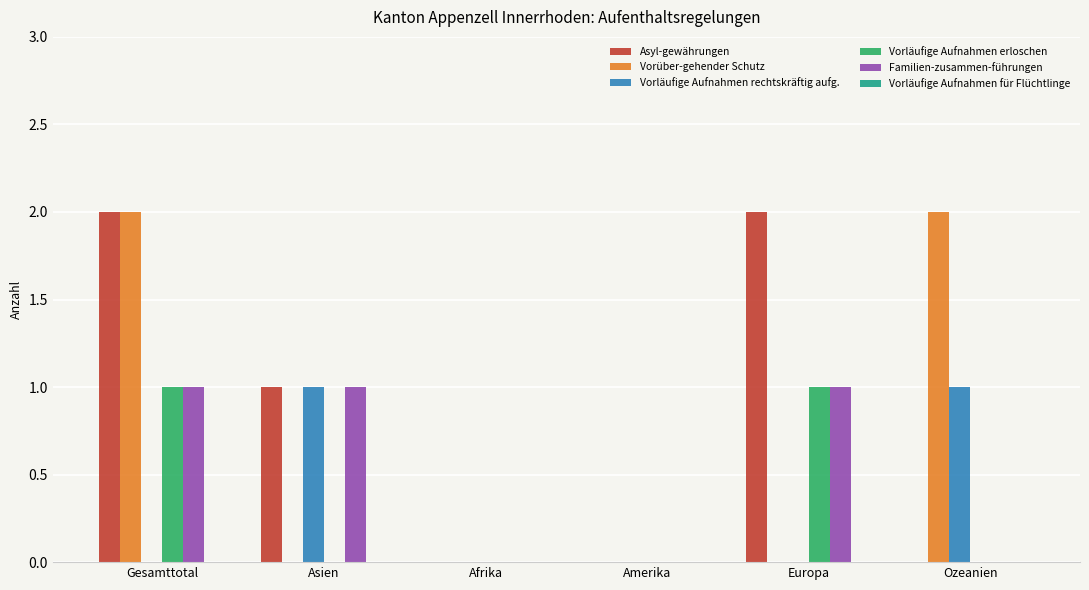

Is it true that Asyl-gewährungen equals 0 at Amerika?

True